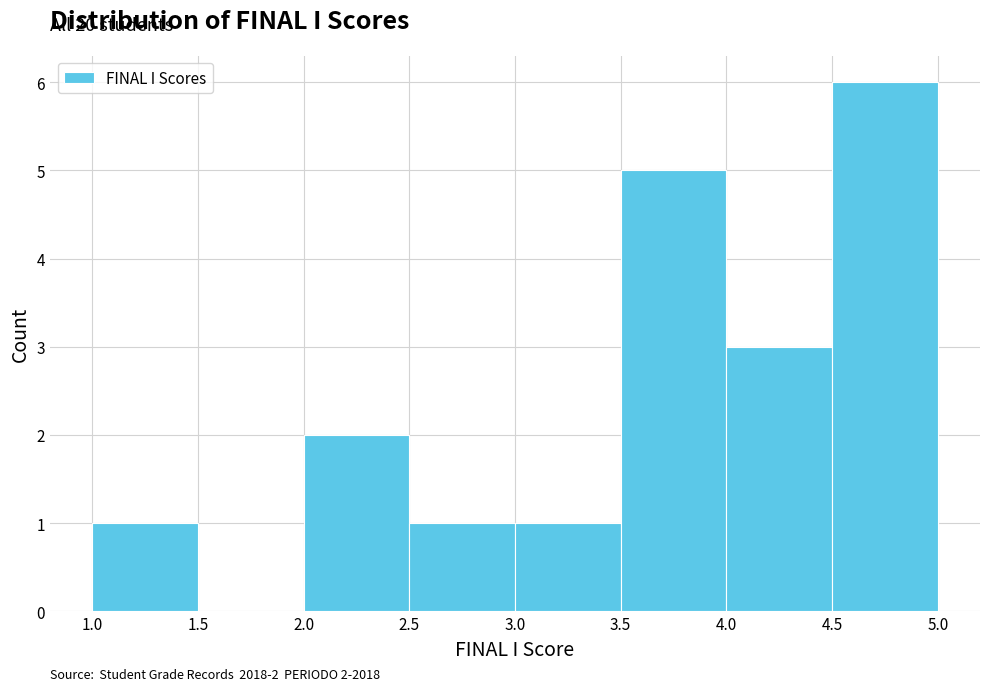

Which range on the x-axis has the tallest bar?

4.5 to 5.0